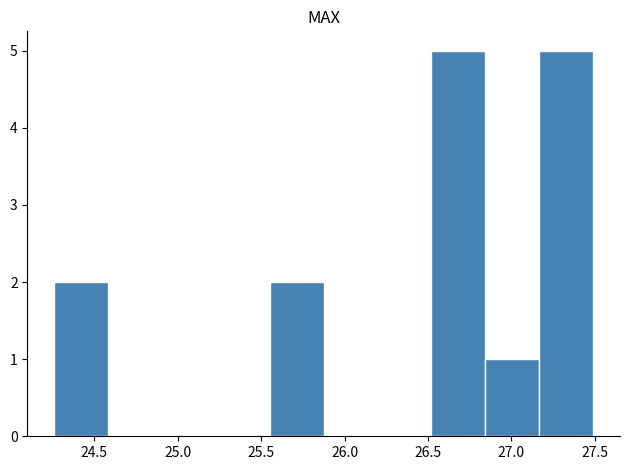

What is the height of the bar covering 25.55 to 25.90 on the x-axis? Neither the bar edges nor the heights are printed on the chart, so give them approximately, as read against the axes.

2